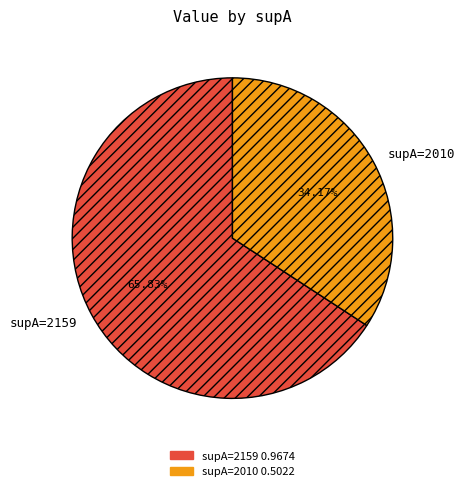

Rank the categories by value from lowest to highest.

supA=2010, supA=2159